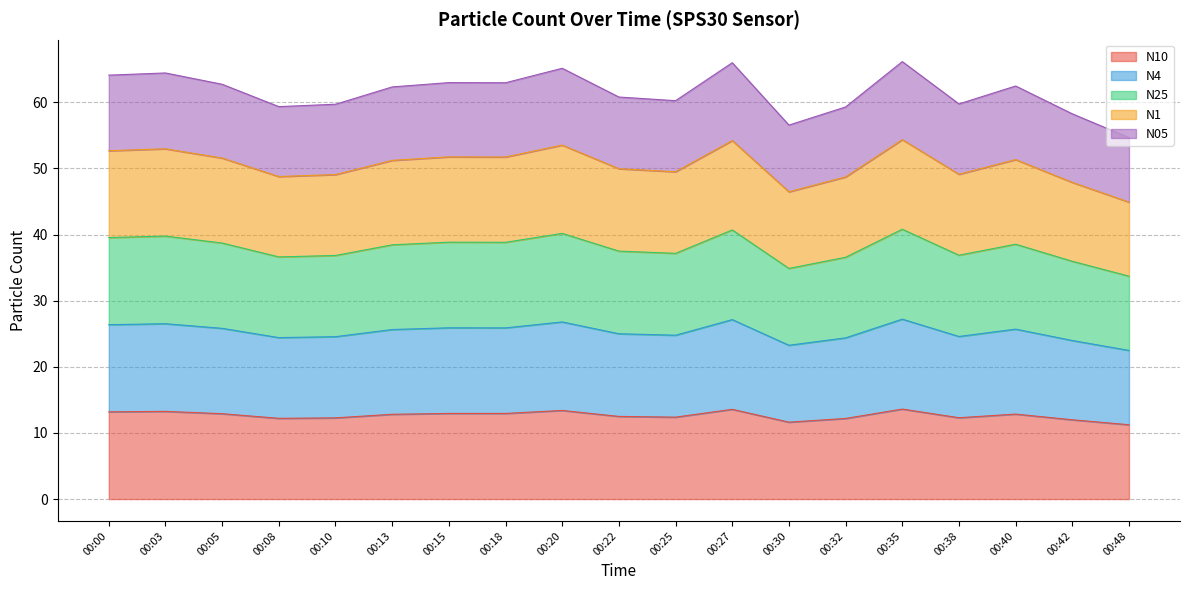

What is the difference between the highest and lowest values at 00:48?

43.4